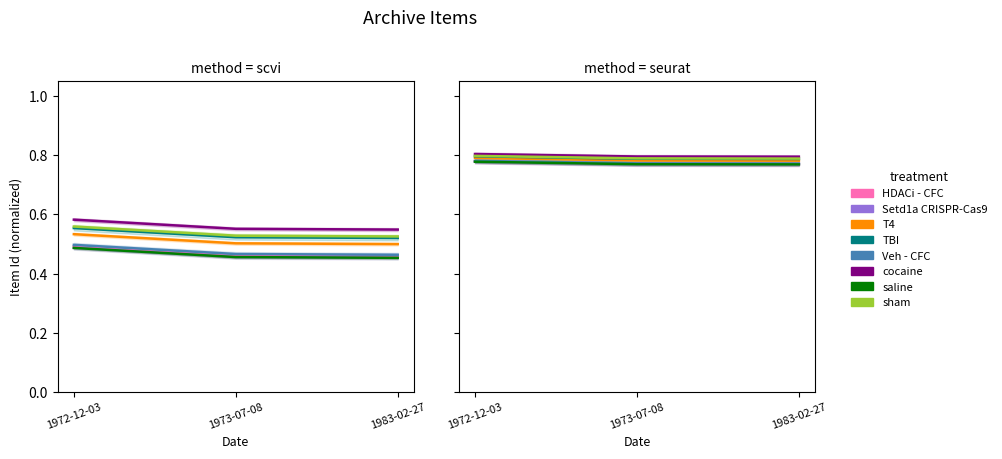

Is it true that the value at 1983-02-27 is 1.2?

False